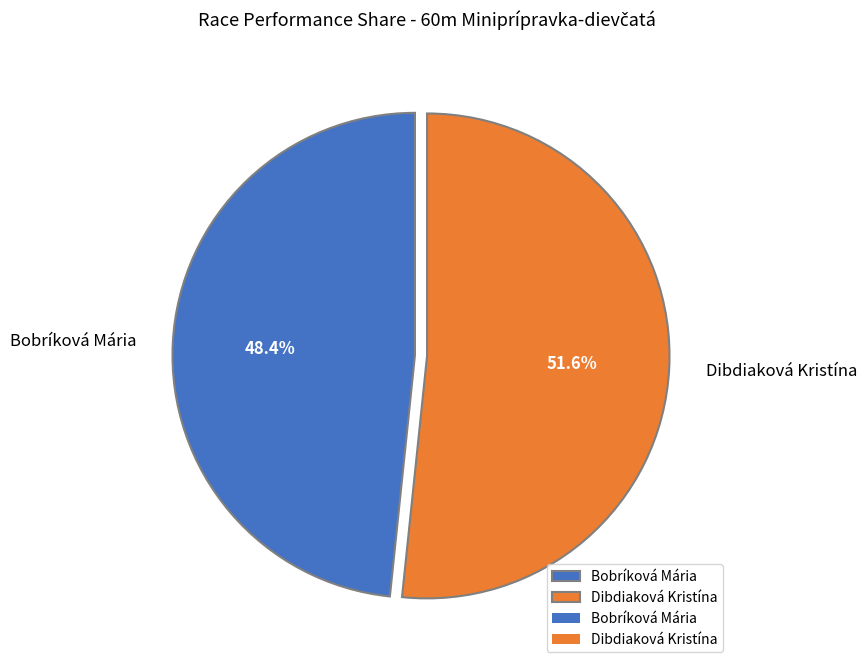

How much of the chart is everything except Bobríková Mária?

51.6%